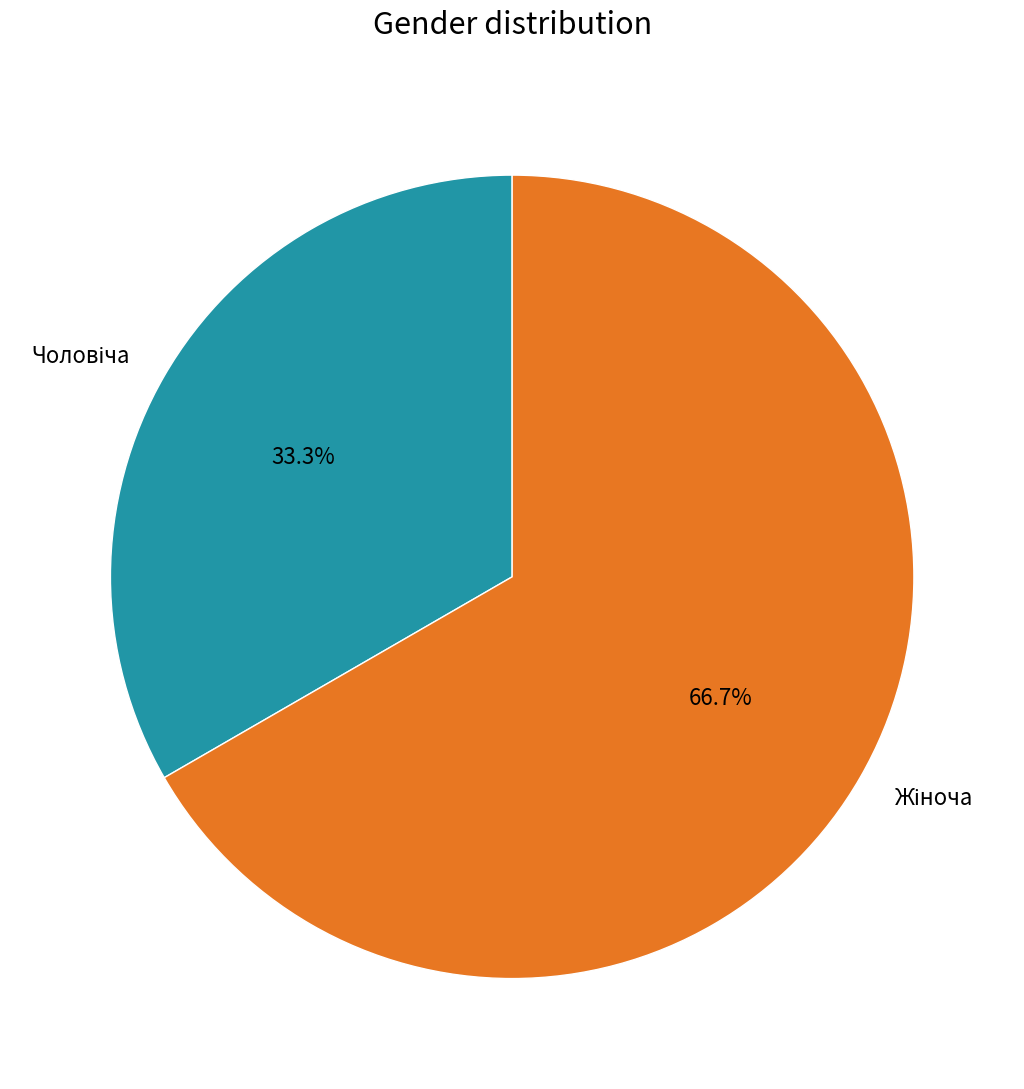

Is there a majority slice in this chart?

Yes